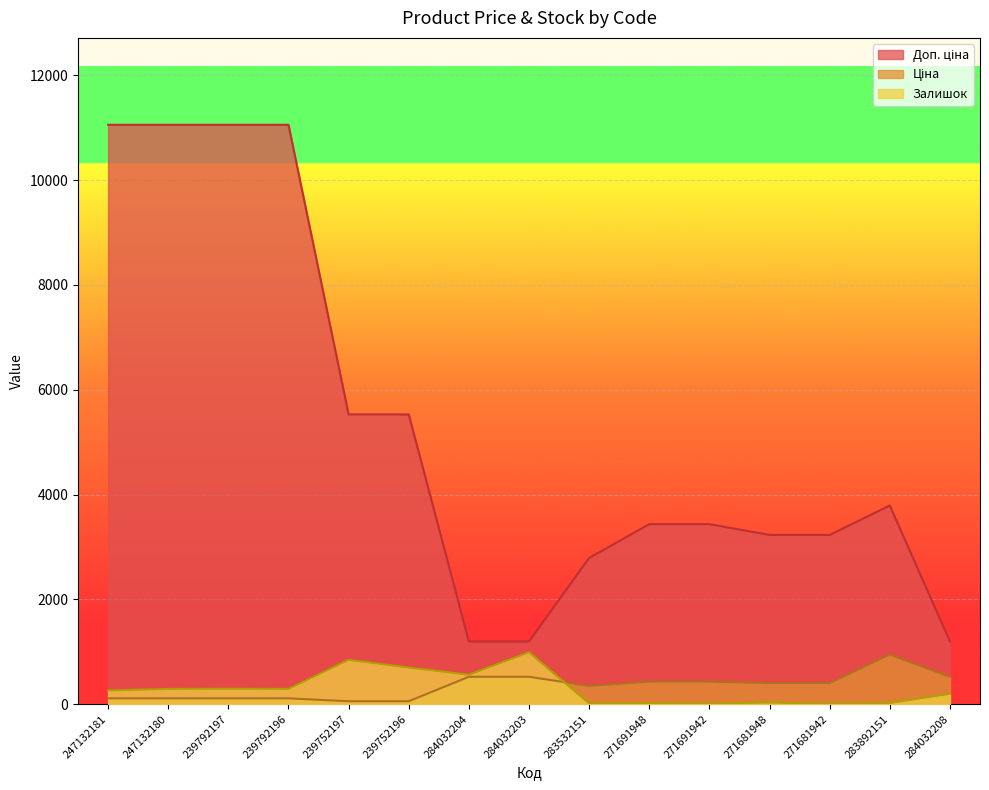

Is the value of Доп. ціна at 284032204 greater than the value of Залишок at 239752196?

Yes